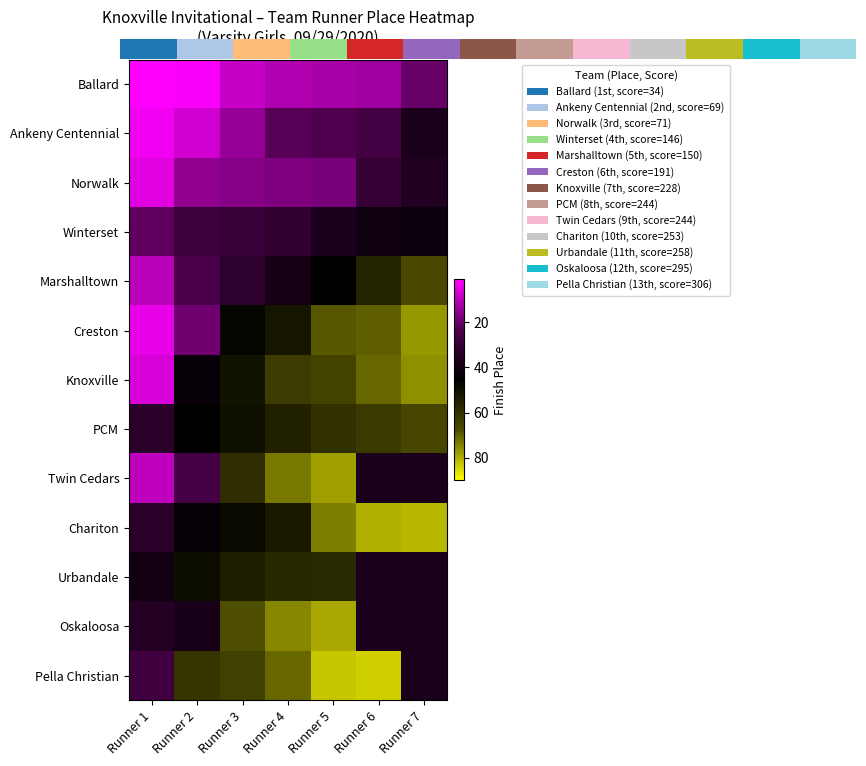

Between Runner 2 and Runner 6, which is larger?

Runner 6